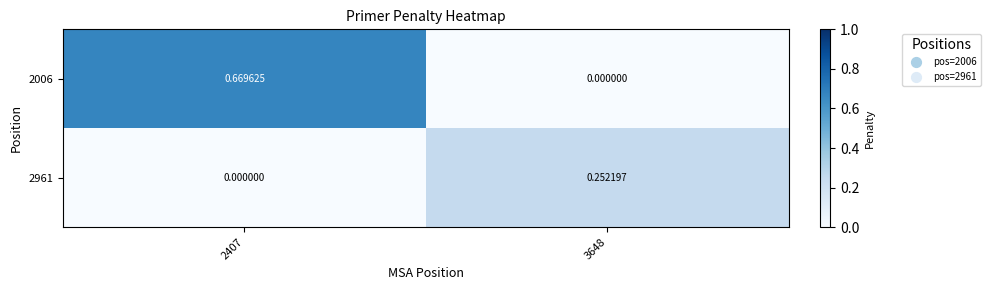

At how many categories does at least one series exceed 0?

2